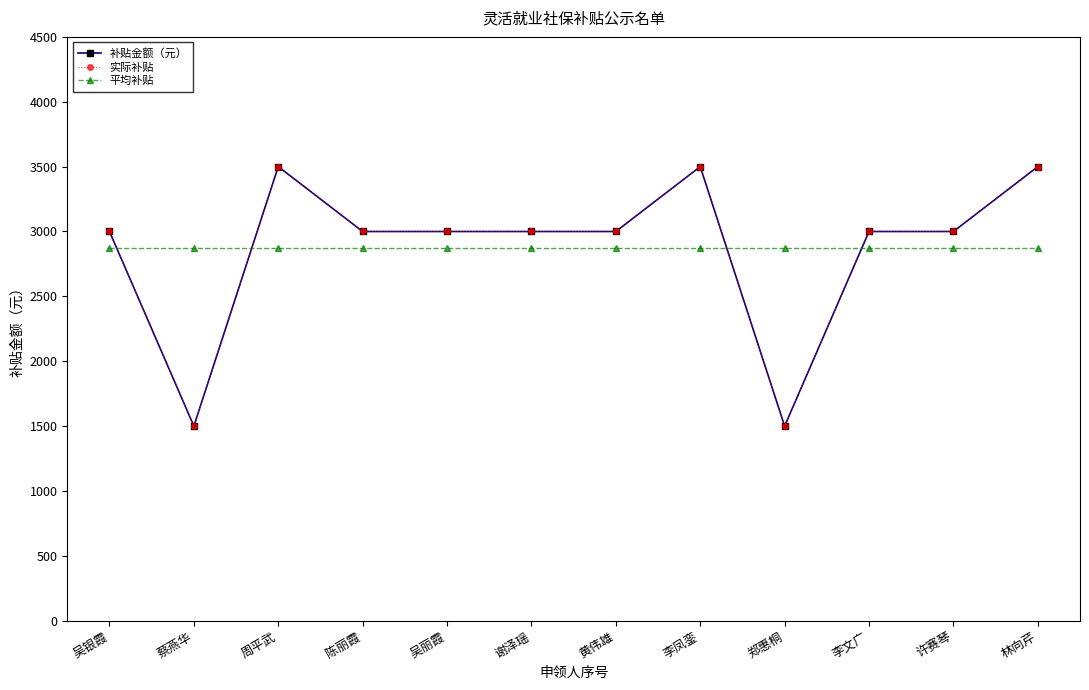

True or false: 实际补贴 and 平均补贴 cross at least once.

True